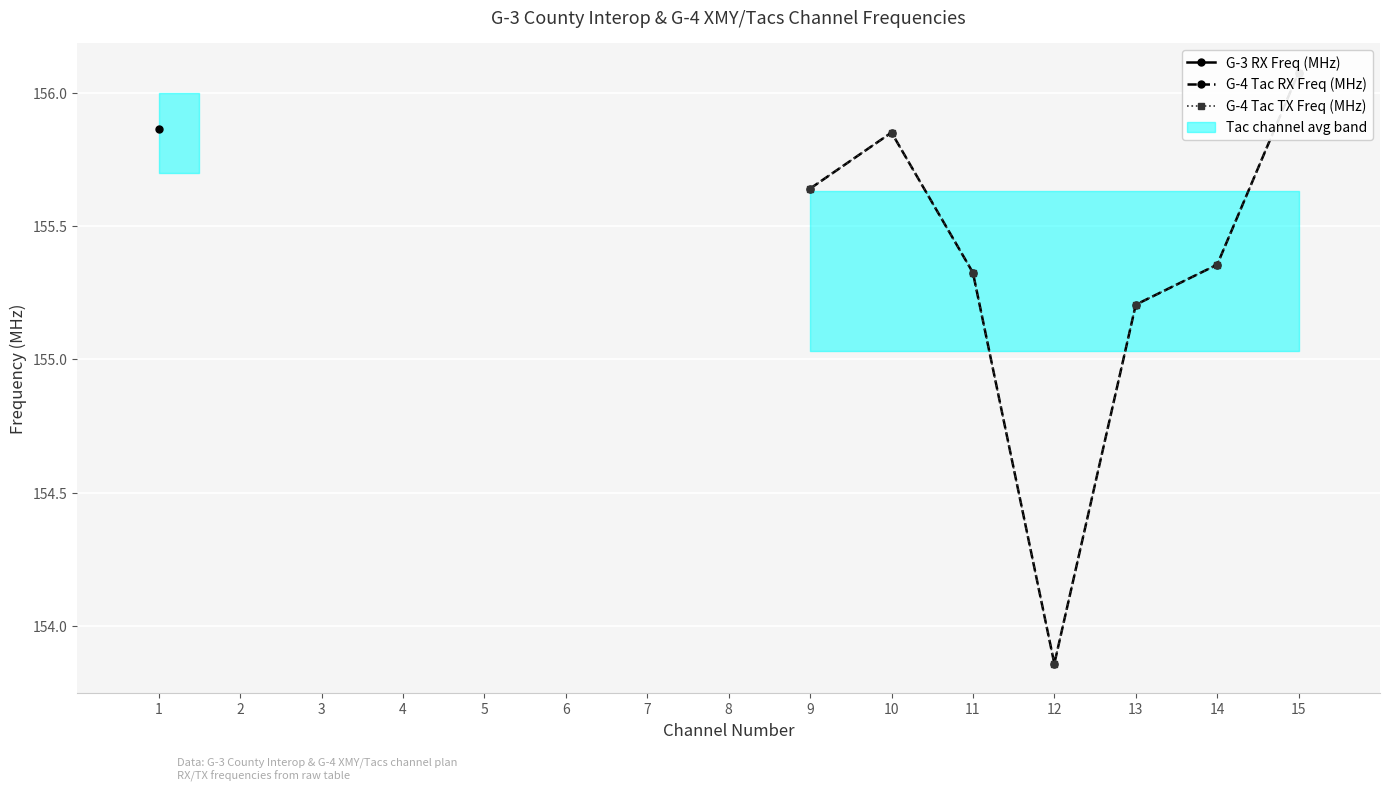

Which series has the largest range (max minus min)?

G-4 Tac RX Freq (MHz)